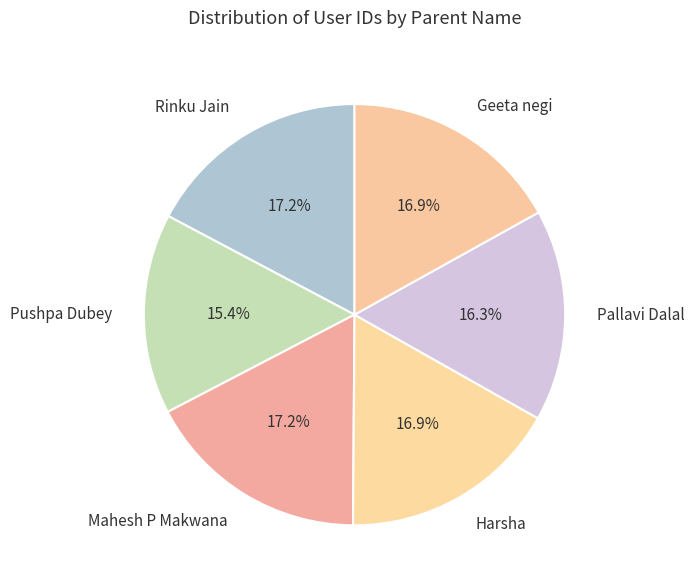

What is the ratio of the value at Pushpa Dubey to the value at Mahesh P Makwana?

0.9